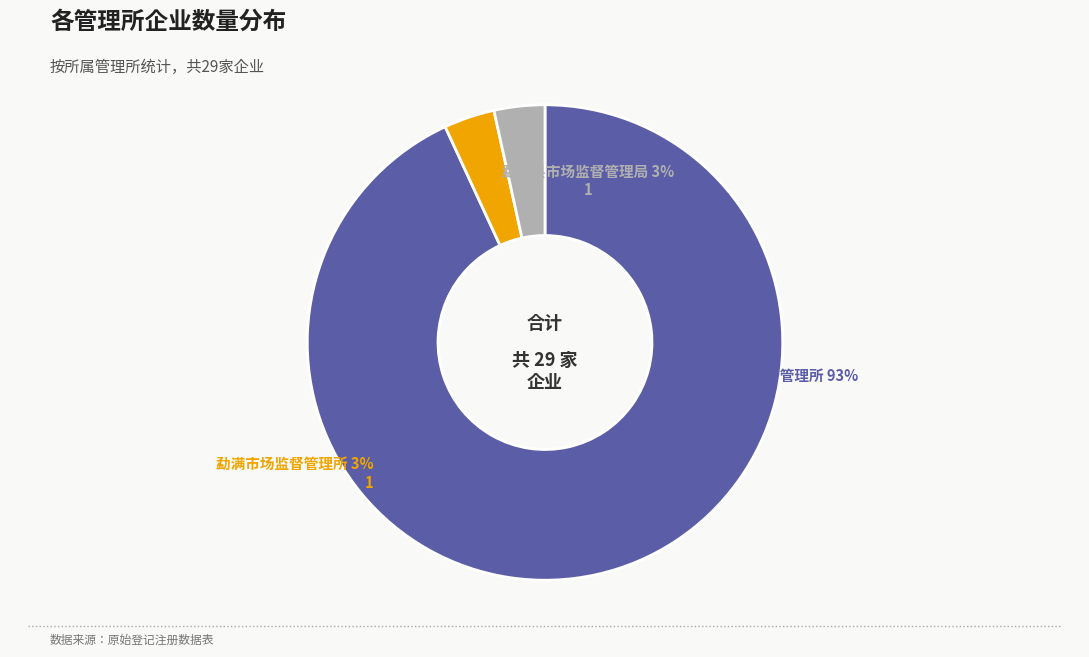

Count the number of slices in the pie.

3